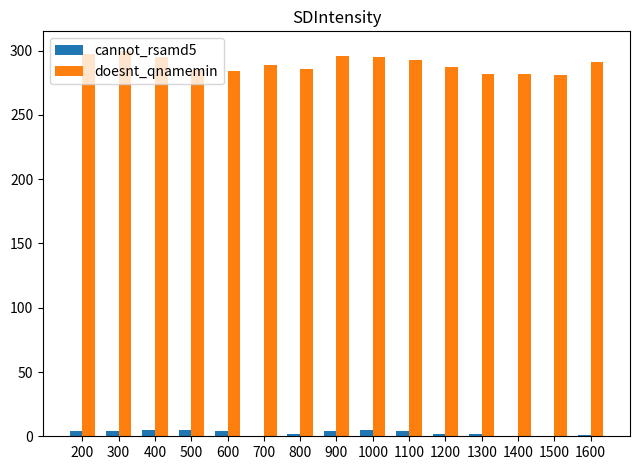

Which series has the largest total across all categories?

doesnt_qnamemin